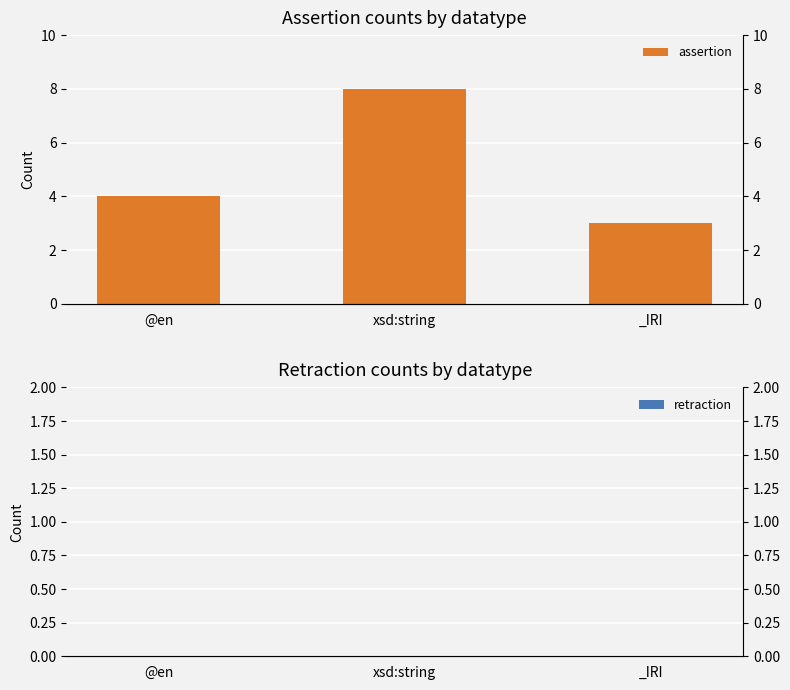

At how many categories does at least one series exceed 1?

3